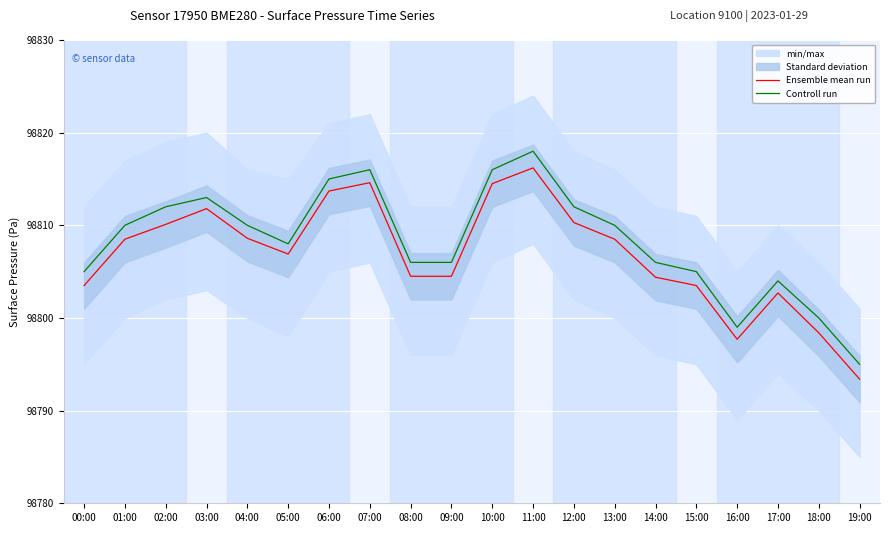

What is the label of the 20th point from the left?

19:00